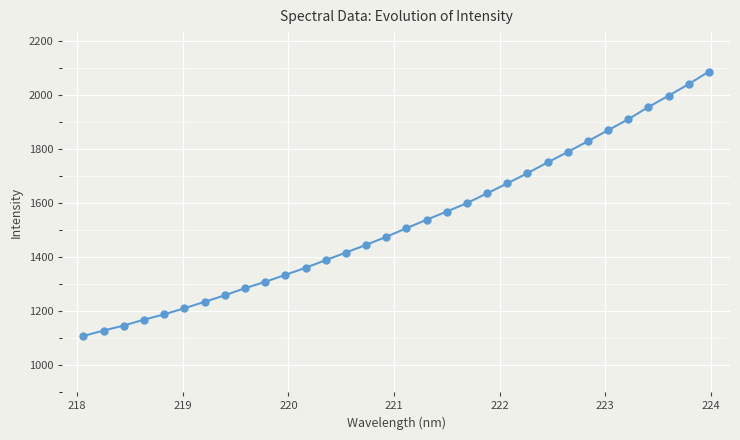

What is the minimum value shown in the chart?

1108.3